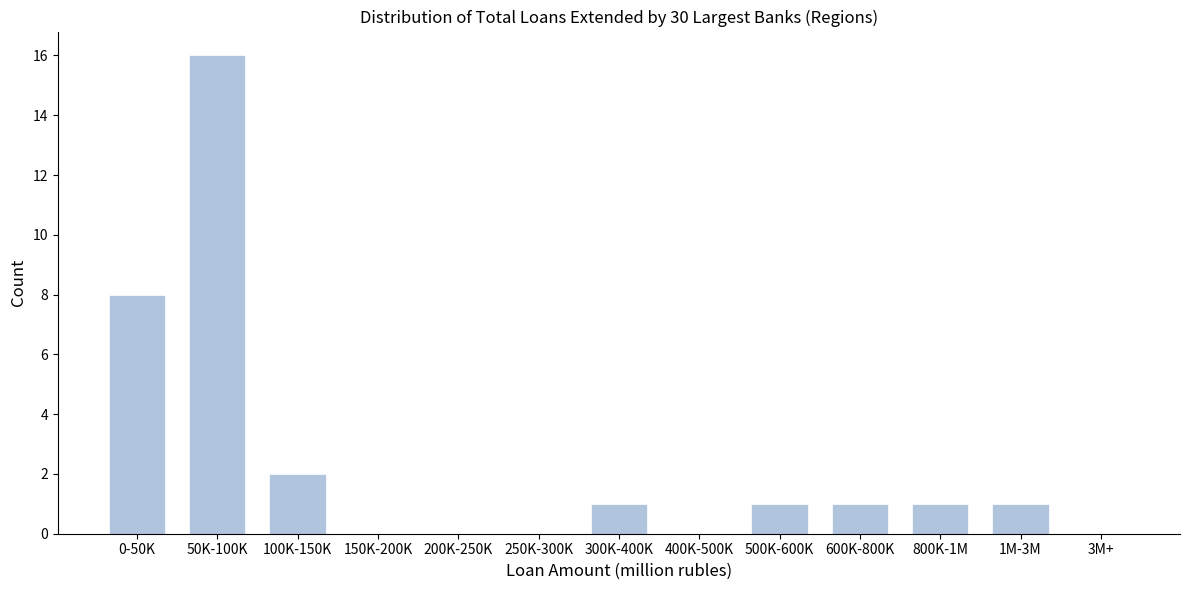

Reading left to right, list all the values displayed in this chart.

0-50K=8	50K-100K=16	100K-150K=2	150K-200K=0	200K-250K=0	250K-300K=0	300K-400K=1	400K-500K=0	500K-600K=1	600K-800K=1	800K-1M=1	1M-3M=1	3M+=0